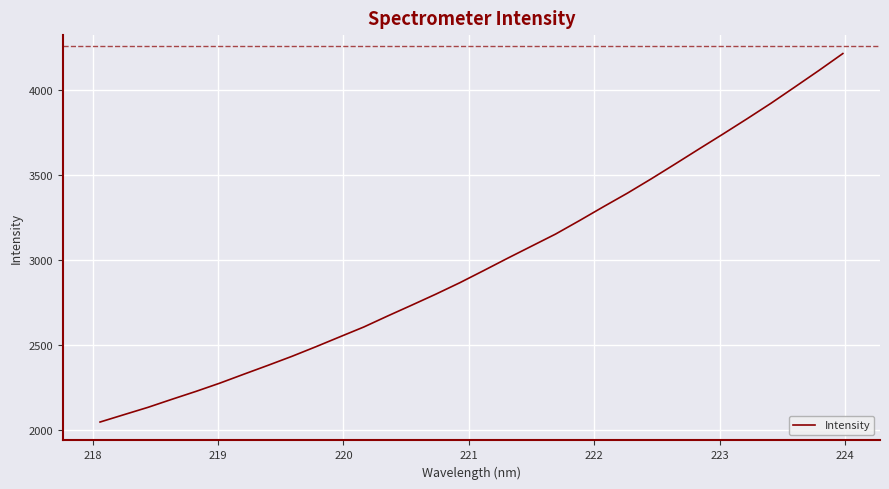

What is the smallest value displayed?

2044.4